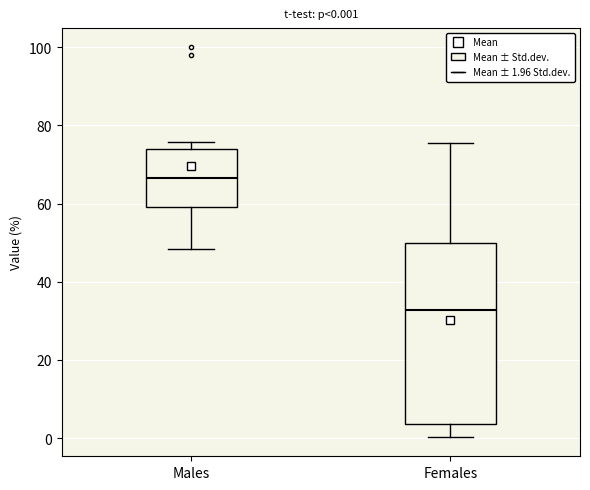

Which box is the tallest, from its lower edge to its upper edge?

Females